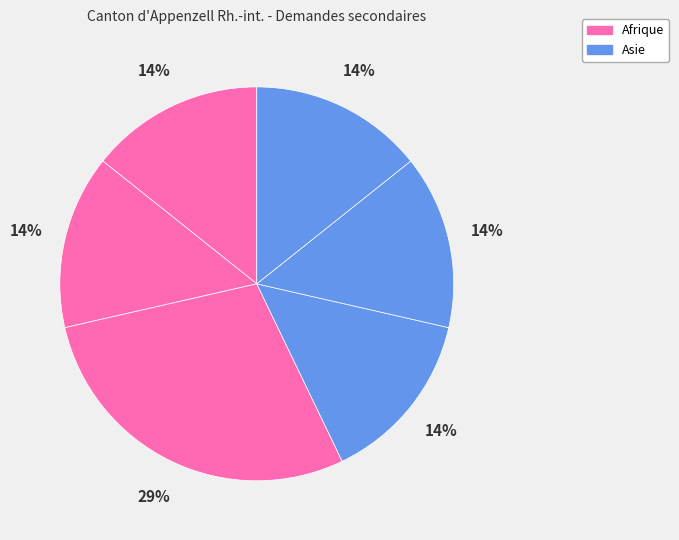

Count the number of slices in the pie.

6